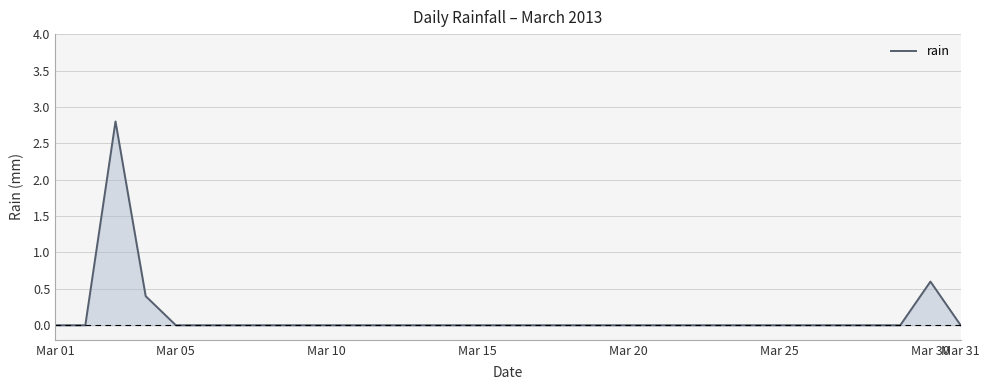

What is the difference between the maximum and minimum values?

2.8